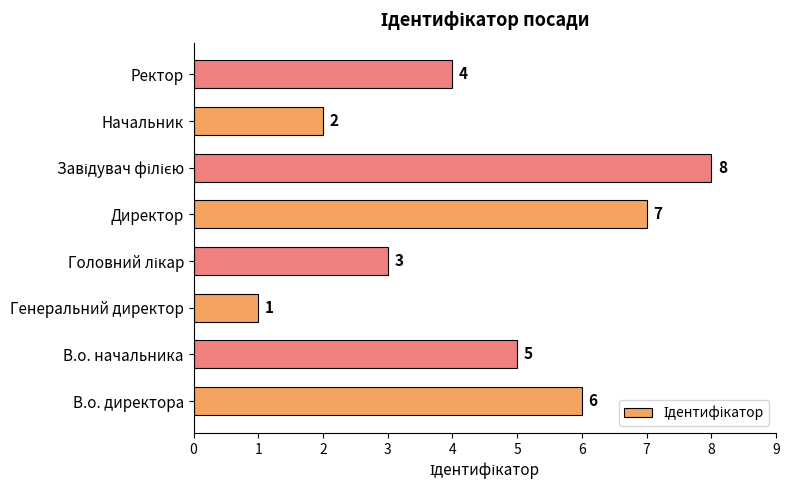

What is the approximate value at В.о. начальника?

5